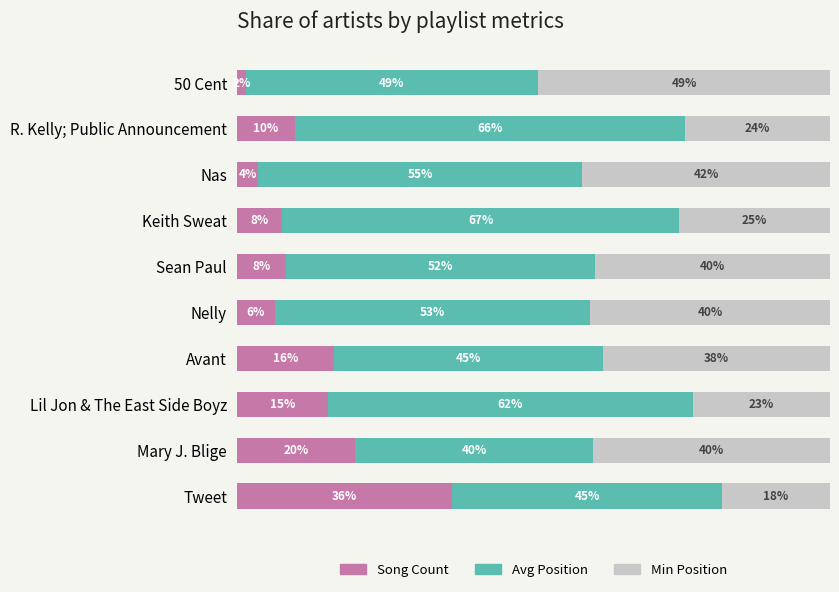

What is the average value of the Min Position series?

34.0